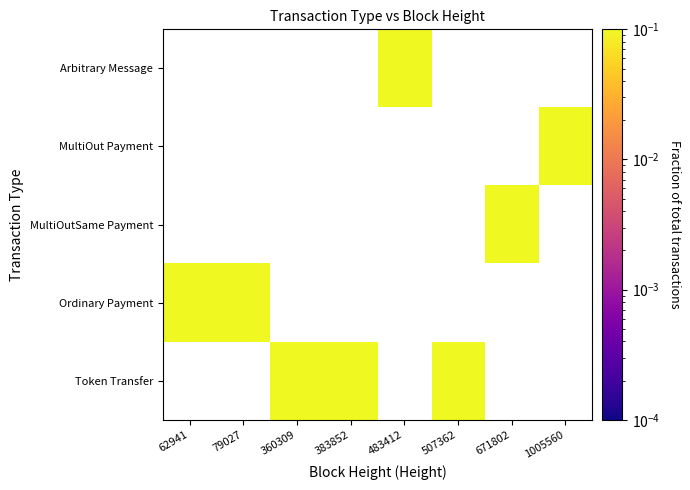

List the series in order of their overall mean, lowest first.

Arbitrary Message, MultiOut Payment, MultiOutSame Payment, Ordinary Payment, Token Transfer